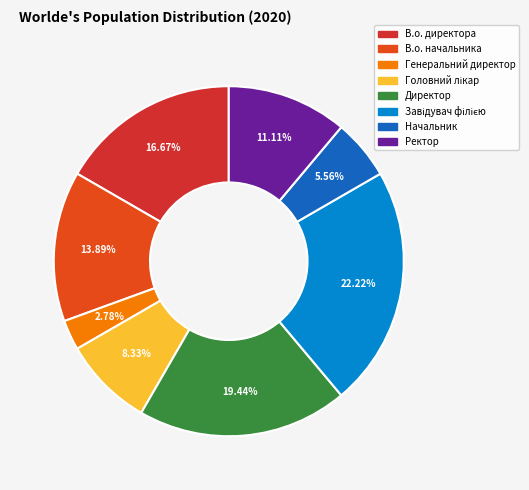

Combined, do В.о. директора and Головний лікар account for over 50%?

No